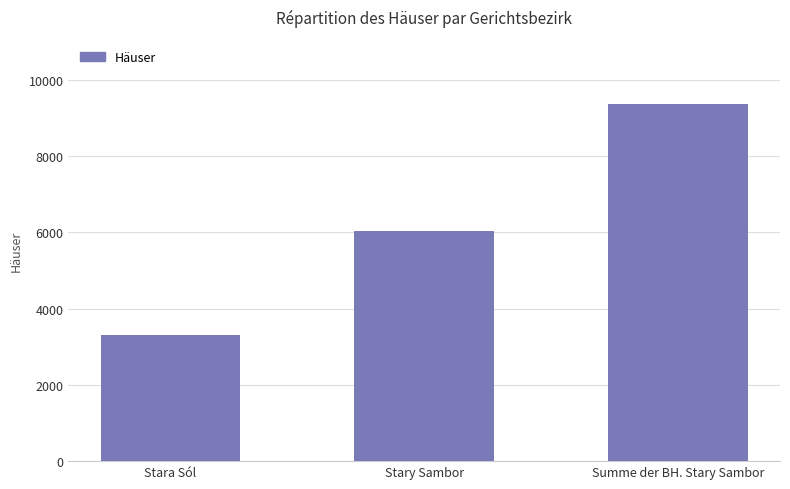

Are the bars horizontal?

No